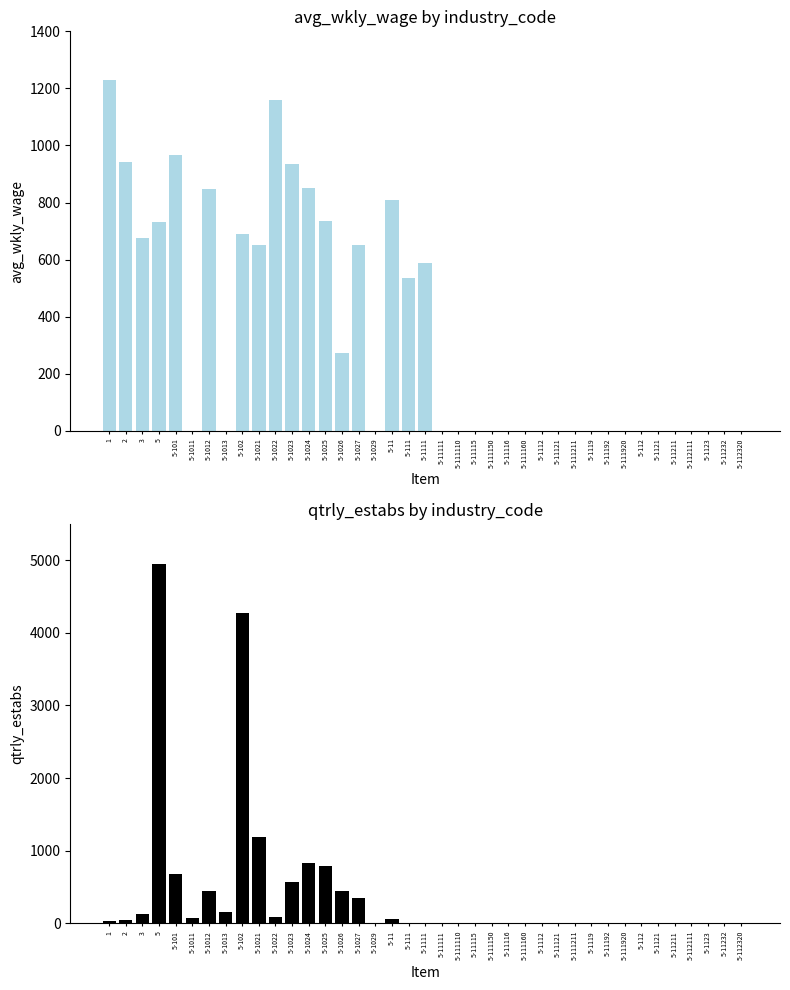

Rank the series by their average value, from lowest to highest.

avg_wkly_wage, qtrly_estabs